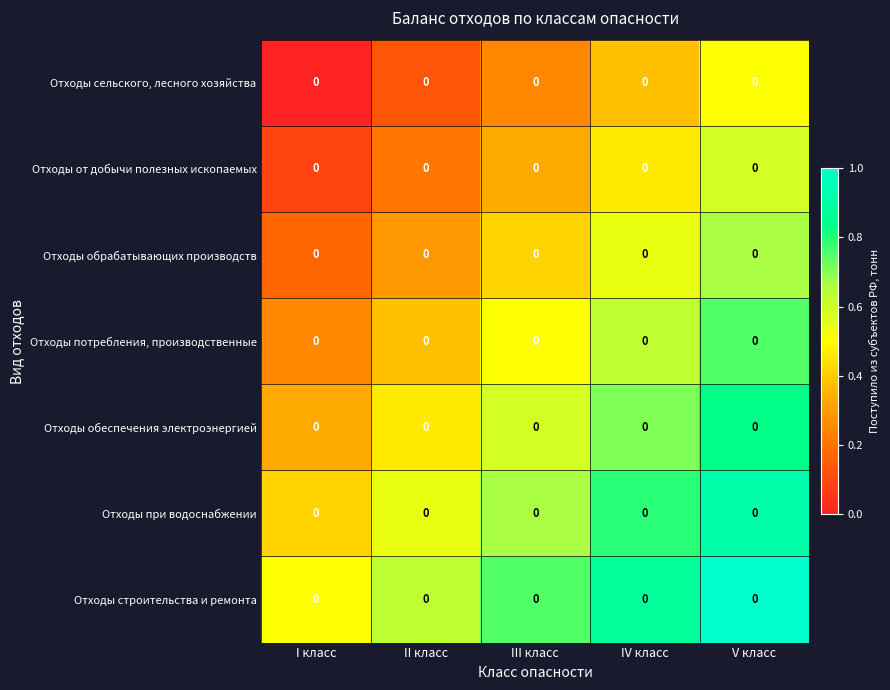

What is the highest value of the Отходы сельского, лесного хозяйства series?

0.5